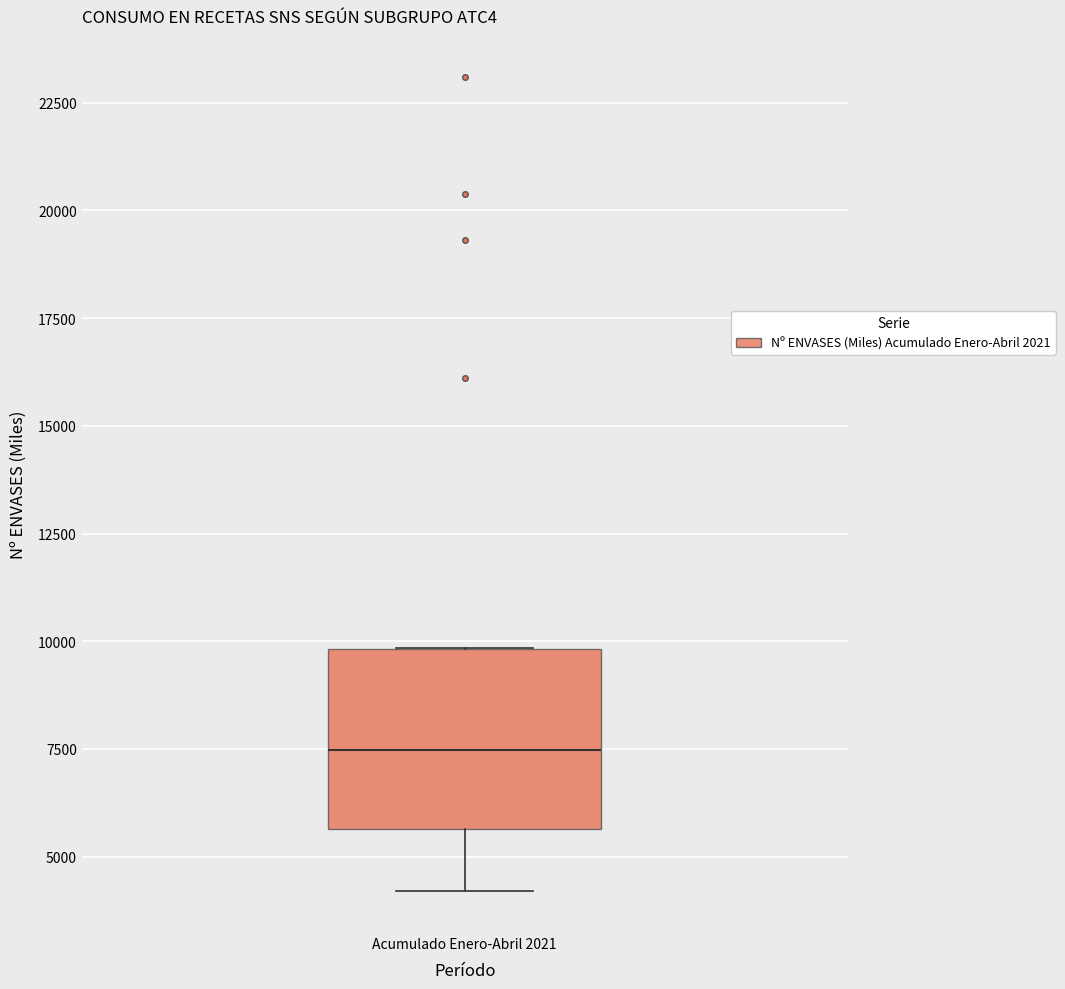

Transcribe this box plot: give where the median line is, the range the box spans, and where the two whiskers end, as read against the y-axis. The values are not printed on the chart, so give them approximately, as read against the axis.

median 7500, box 5500 to 10000, whiskers 4000 to 10000